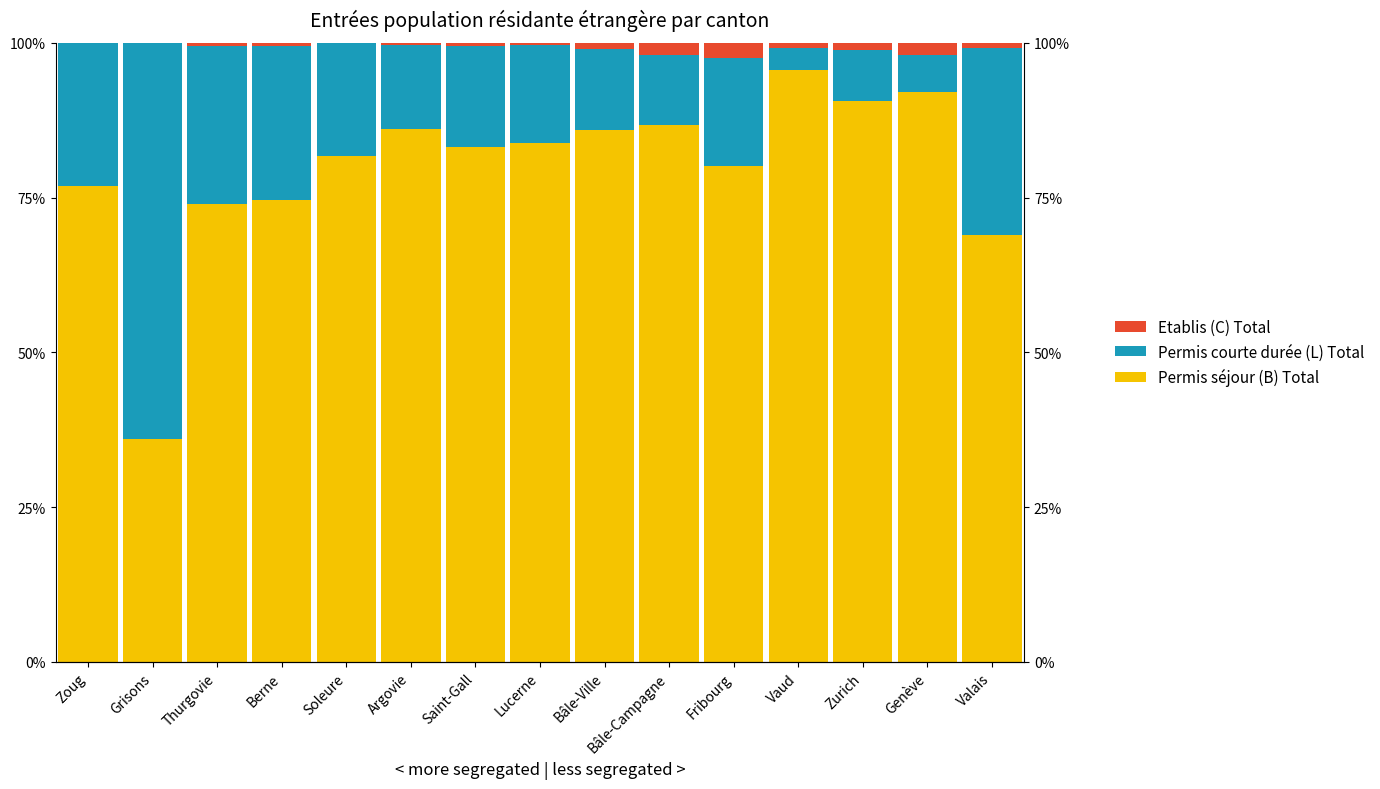

What are all the series names shown in the legend?

Permis séjour (B) Total, Permis courte durée (L) Total, Etablis (C) Total